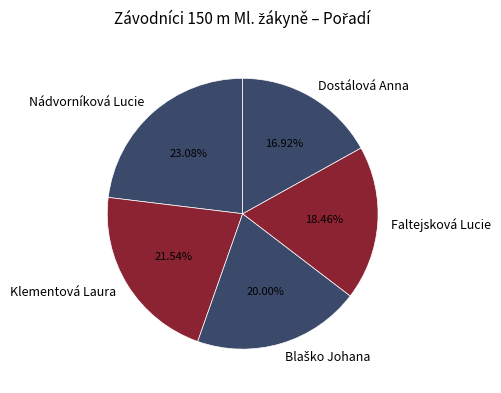

Count the number of slices in the pie.

5